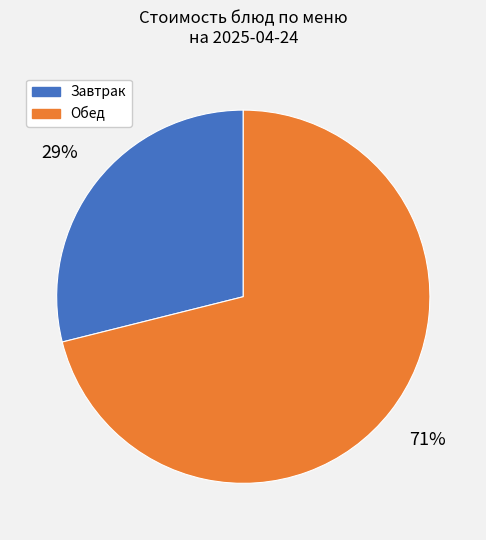

To the nearest percent, what is the average slice percentage?

50%